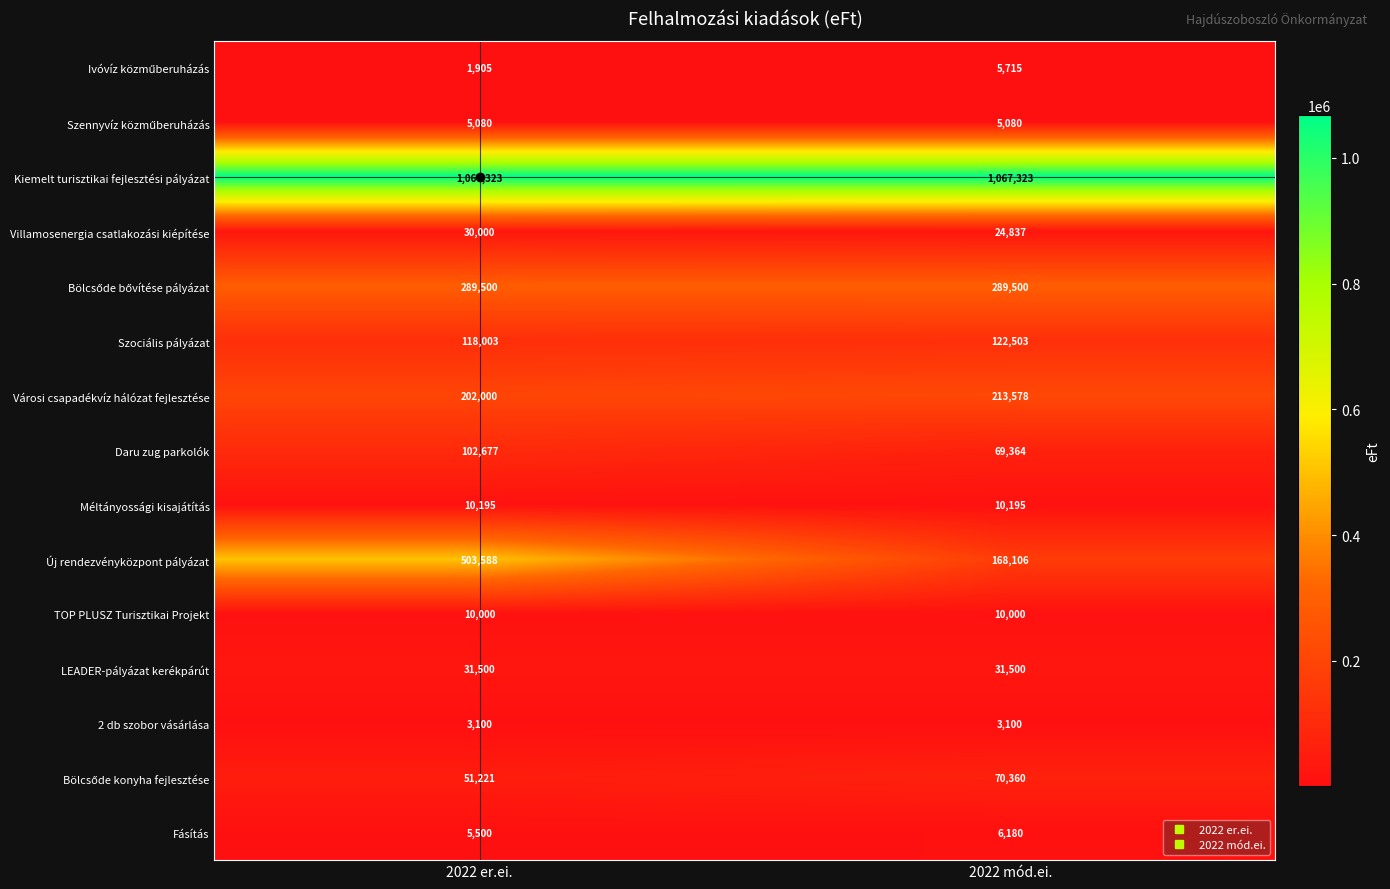

What is the maximum value for Kiemelt turisztikai fejlesztési pályázat?

1067323